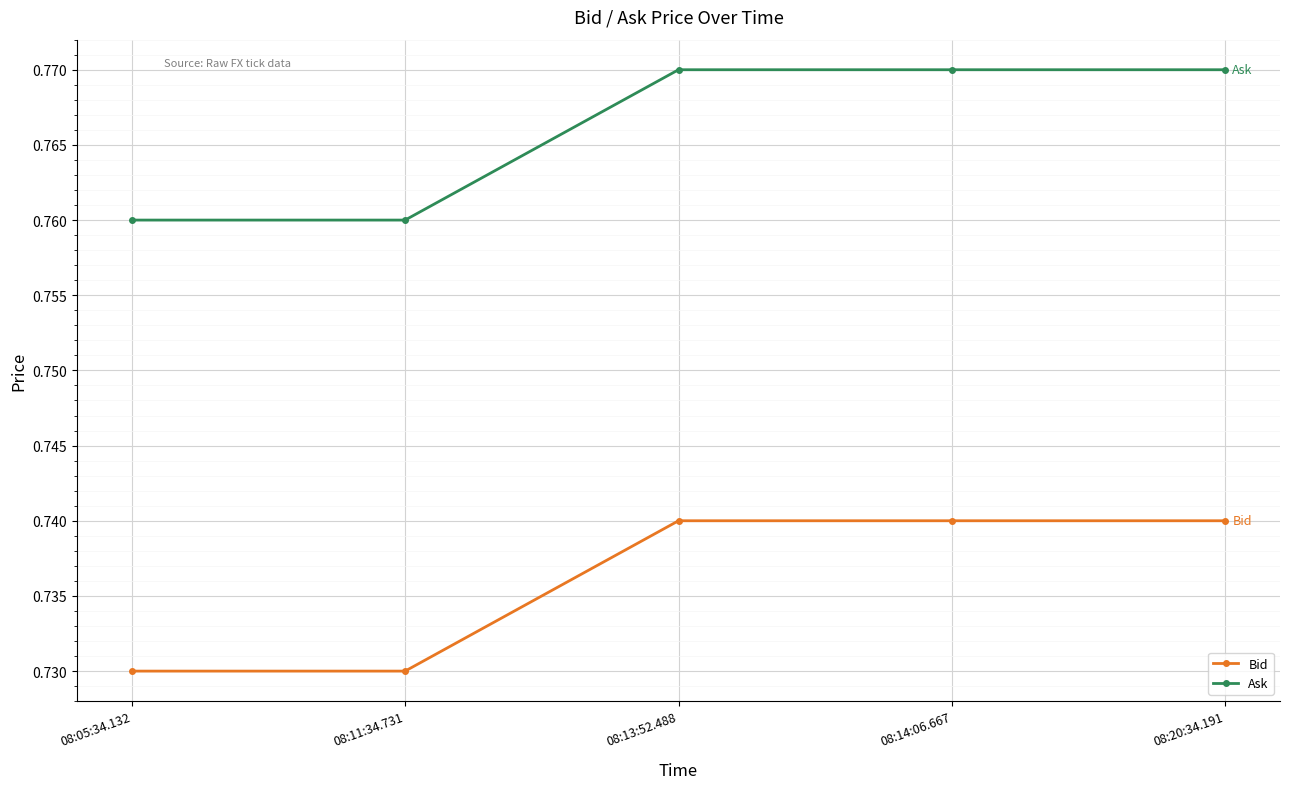

True or false: Ask and Bid cross at least once.

False